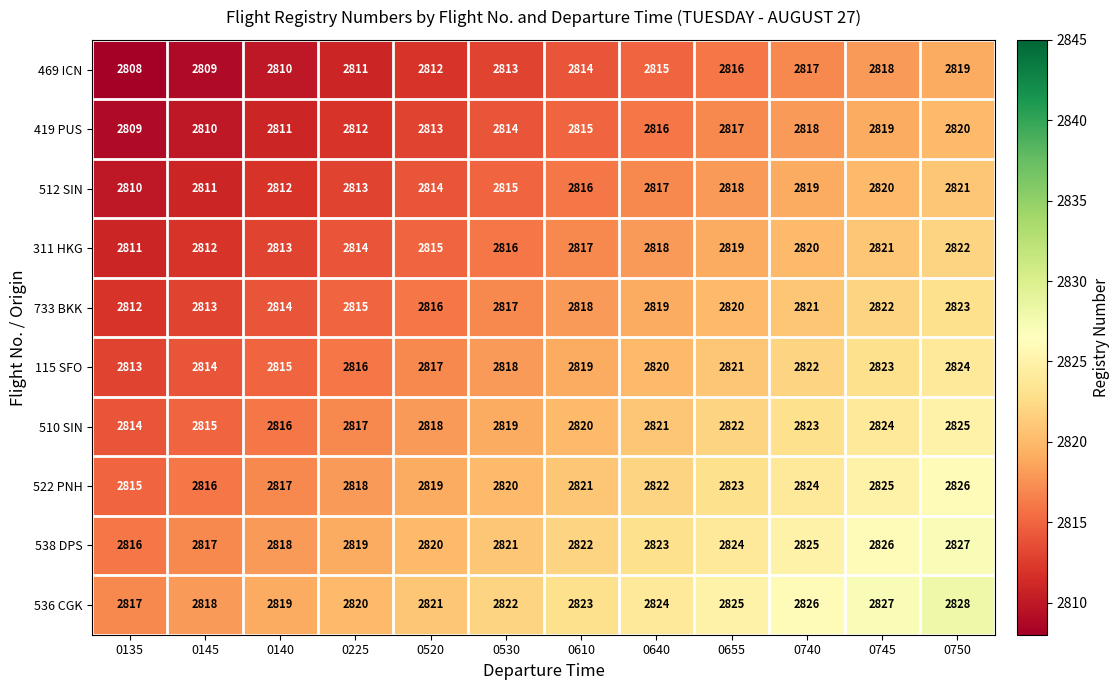

At which category is the sum across all series the highest?

0750